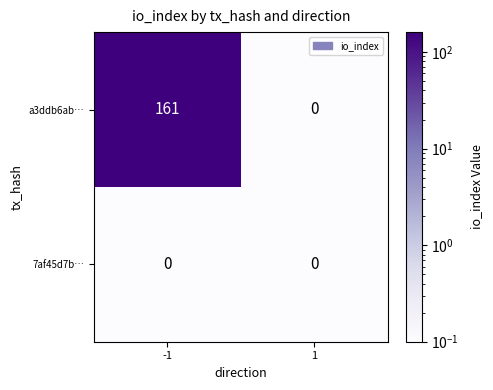

Is it true that 7af45d7b… equals 0 at 1?

True